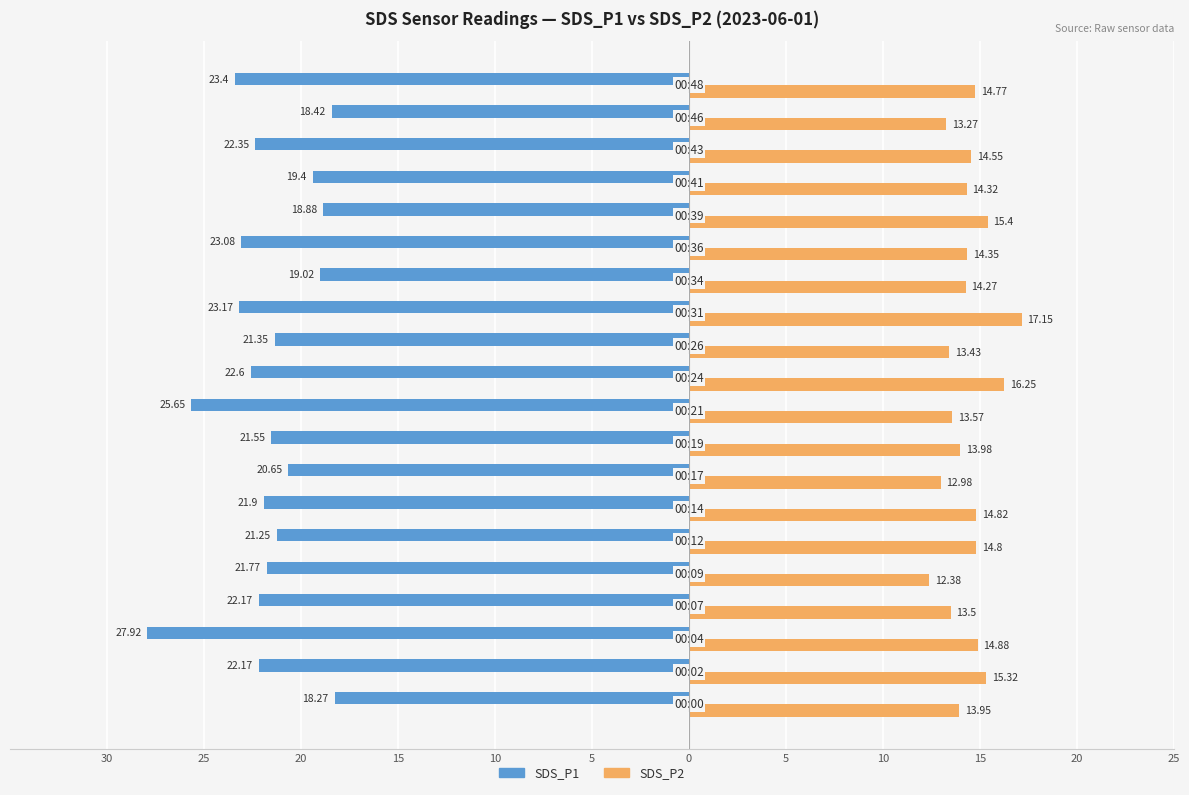

What are all the series names shown in the legend?

SDS_P1, SDS_P2